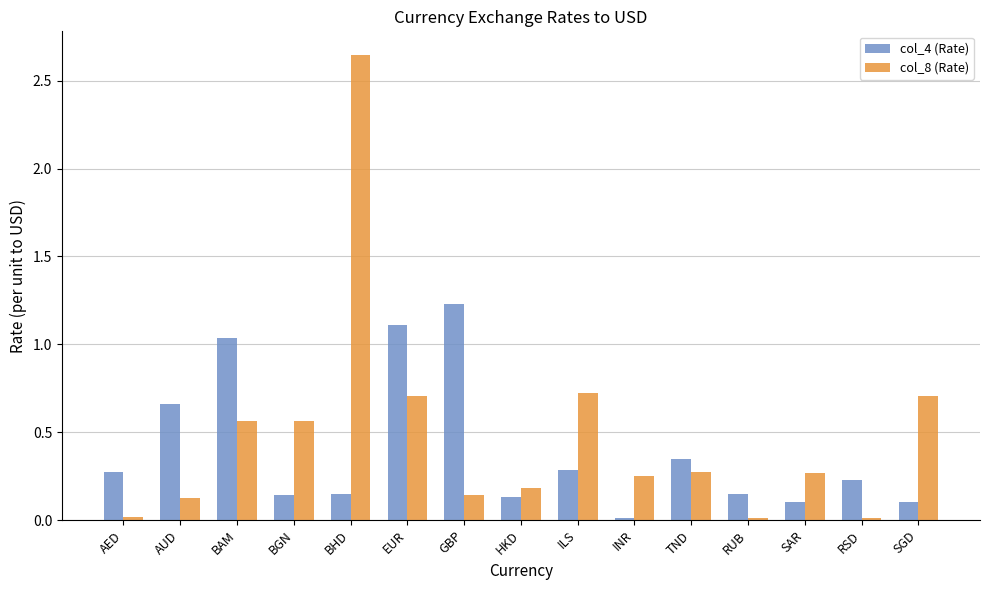

True or false: col_4 (Rate) has a value of 0.1 at HKD.

True